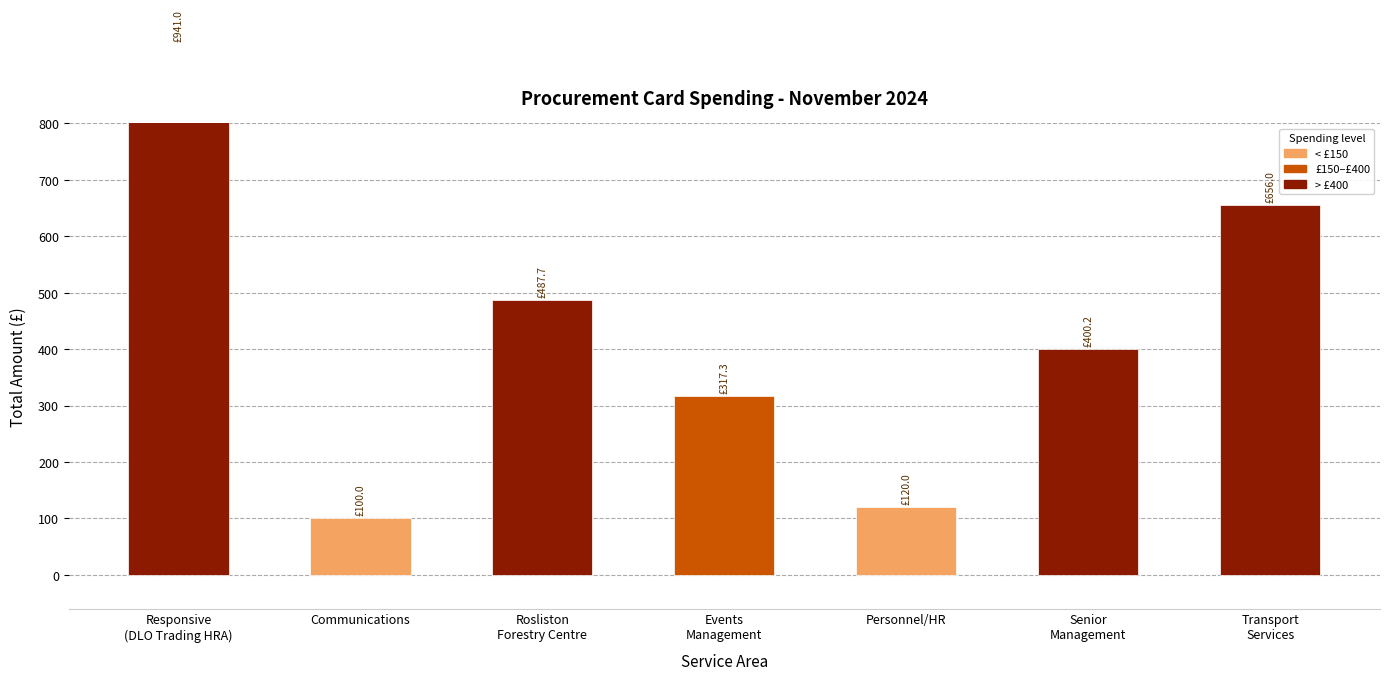

At which category does the chart reach its peak across all series?

Responsive
(DLO Trading HRA)